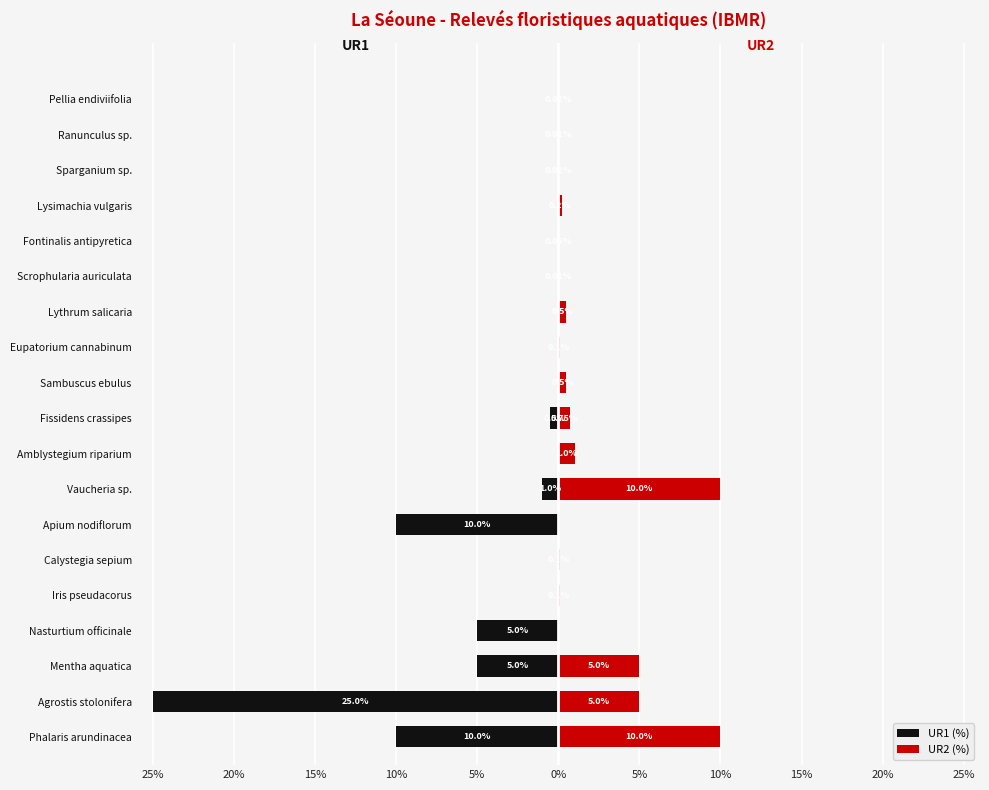

Between Vaucheria sp. and Sparganium sp., which is larger?

Sparganium sp.